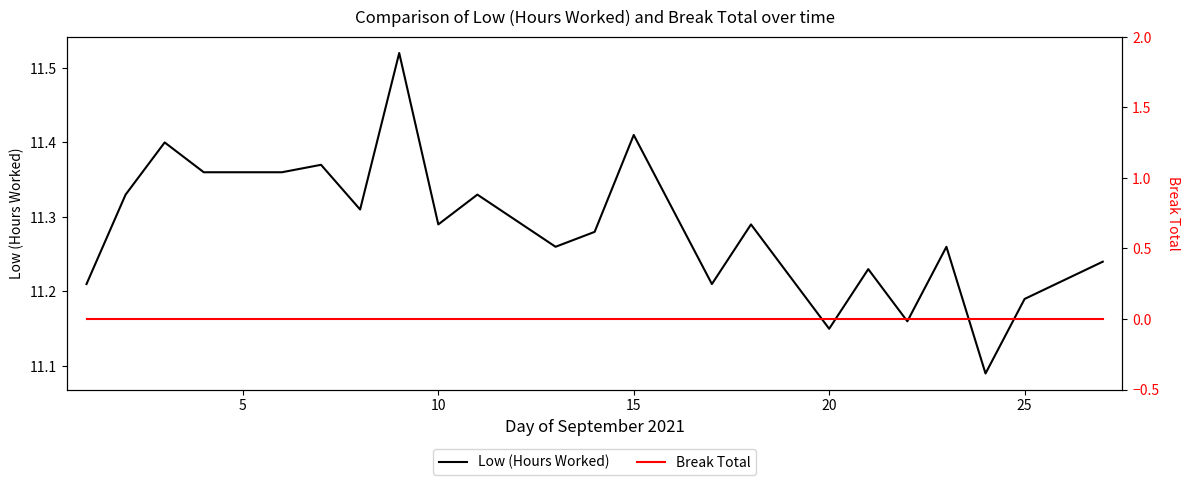

How many lines are shown in the chart?

2